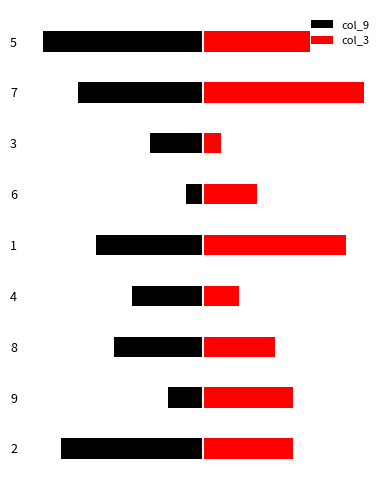

What is the value of the col_9 bar at the 7th from the left?

-3